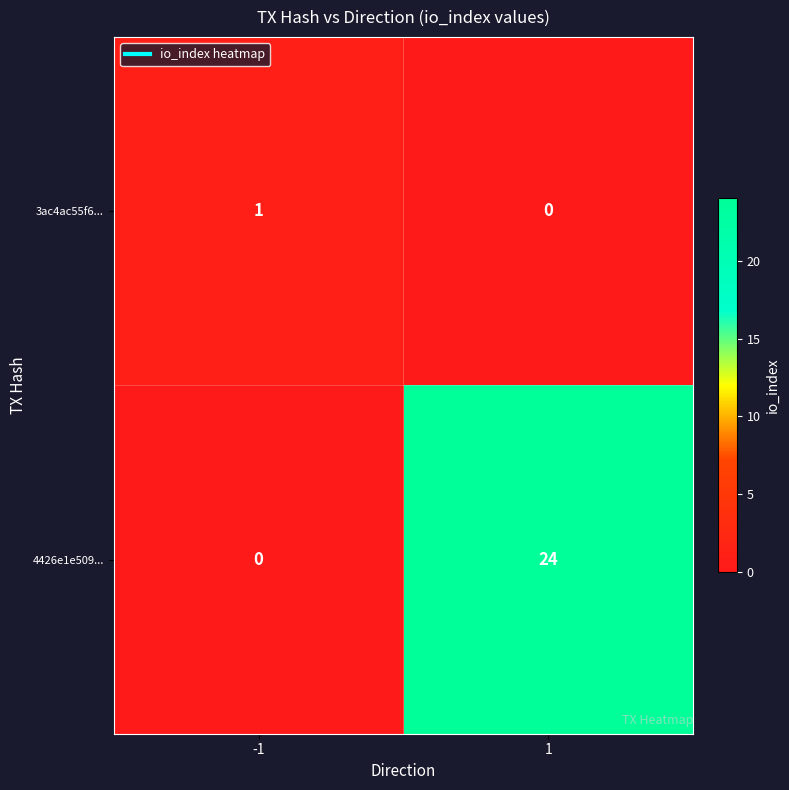

What is the highest value of the 4426e1e509... series?

24